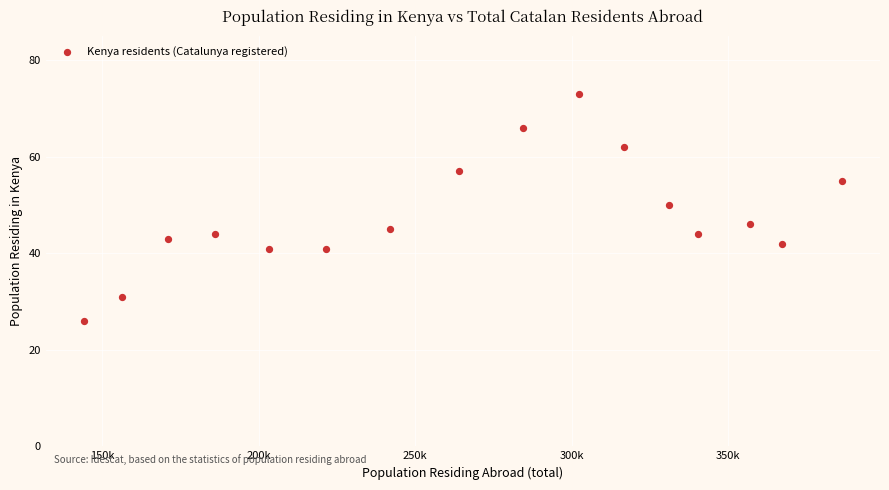

What Y value in the scatter plot is closest to 49?

50